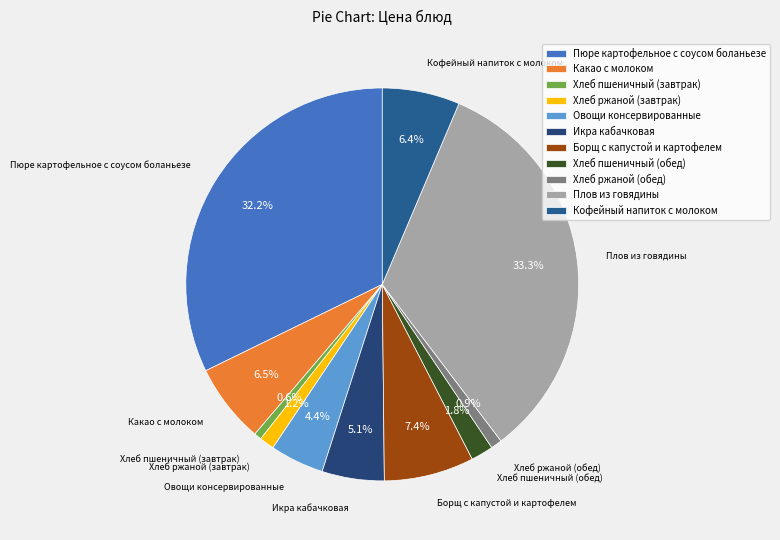

Which category has the biggest portion of the pie?

Плов из говядины